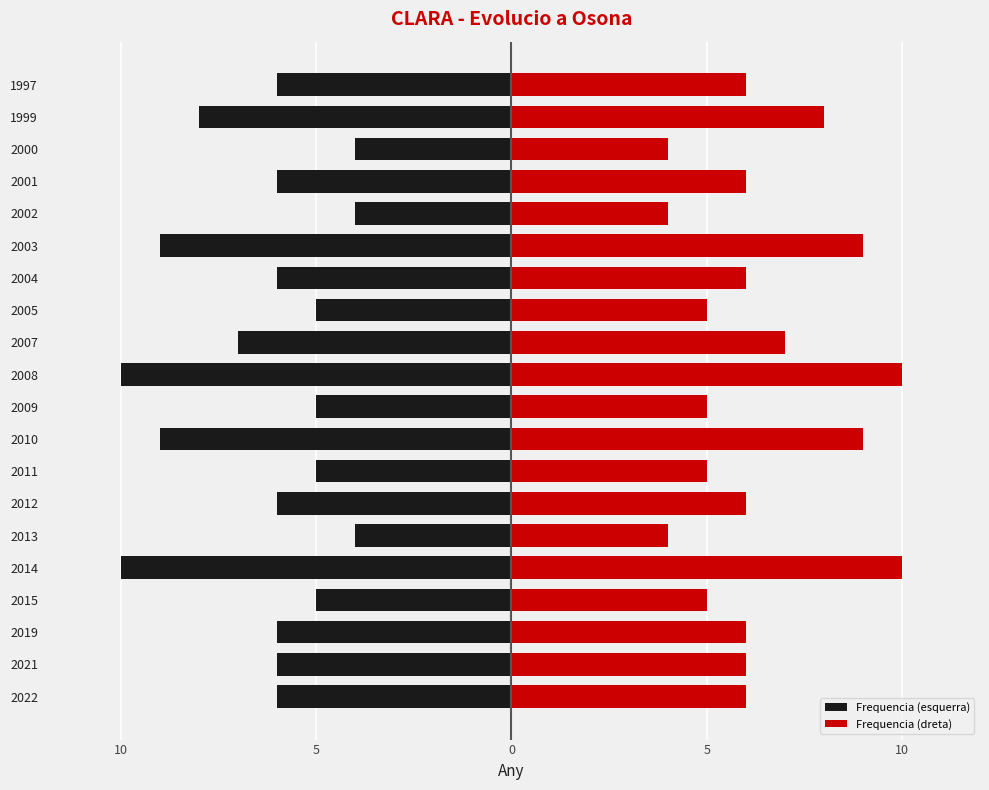

The value of Frequencia (dreta) at 2010 is 13. True or false?

False